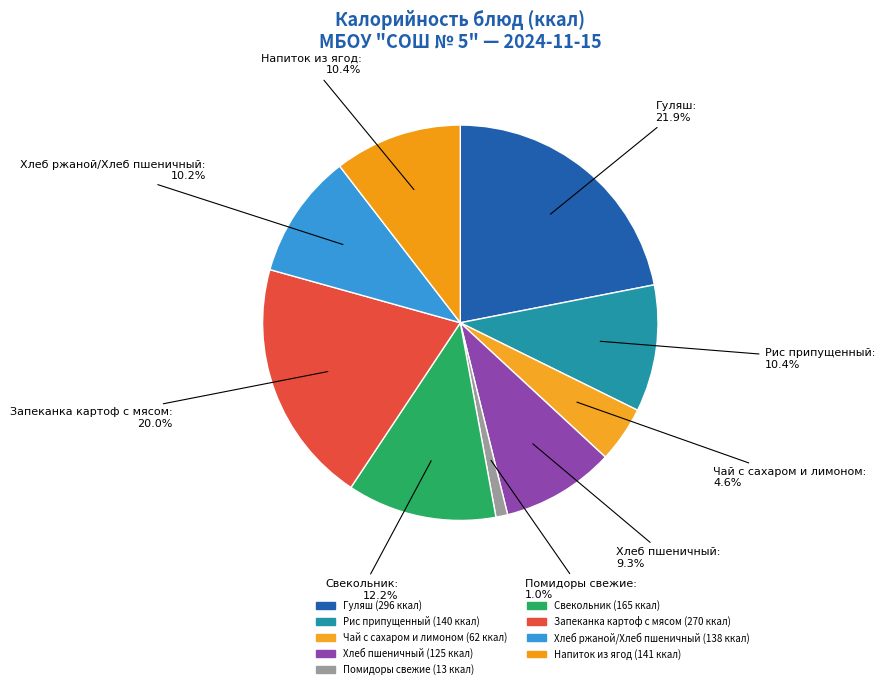

How many slices are in this pie chart?

9